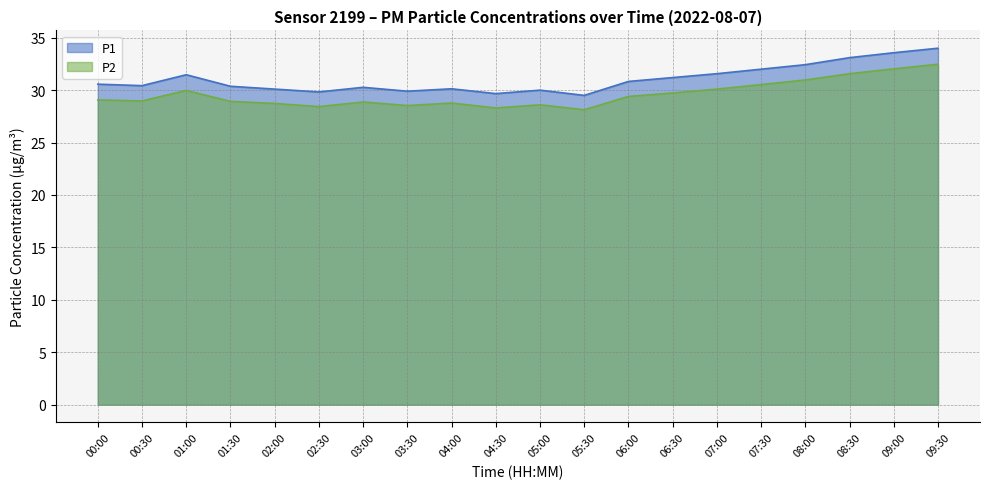

Which series has the largest range (max minus min)?

P1